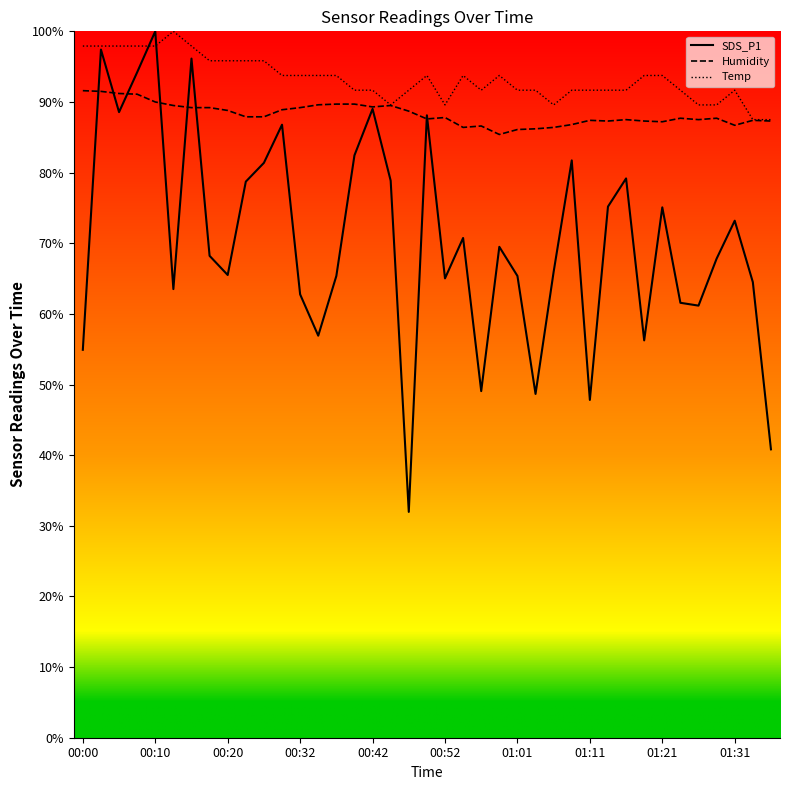

List the series in order of their overall mean, highest first.

Temp, Humidity, SDS_P1